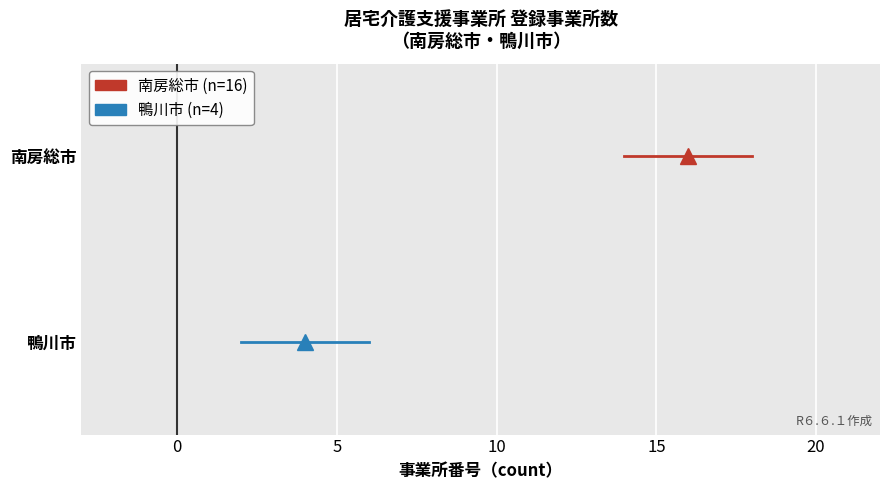

How many series are shown in this chart?

2